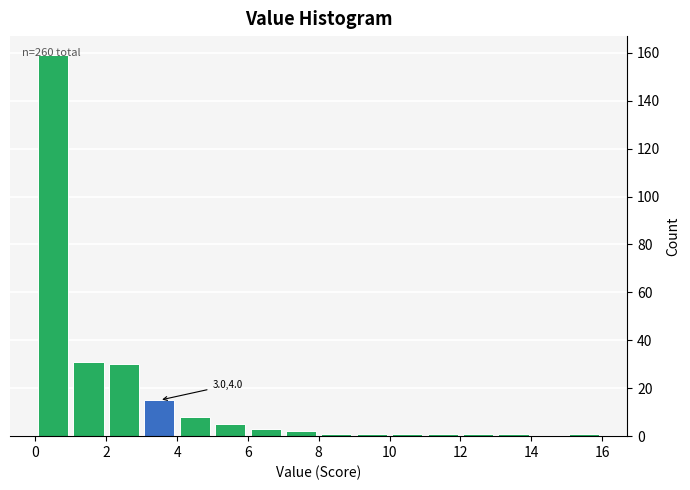

Which range on the x-axis has the tallest bar?

0 to 1